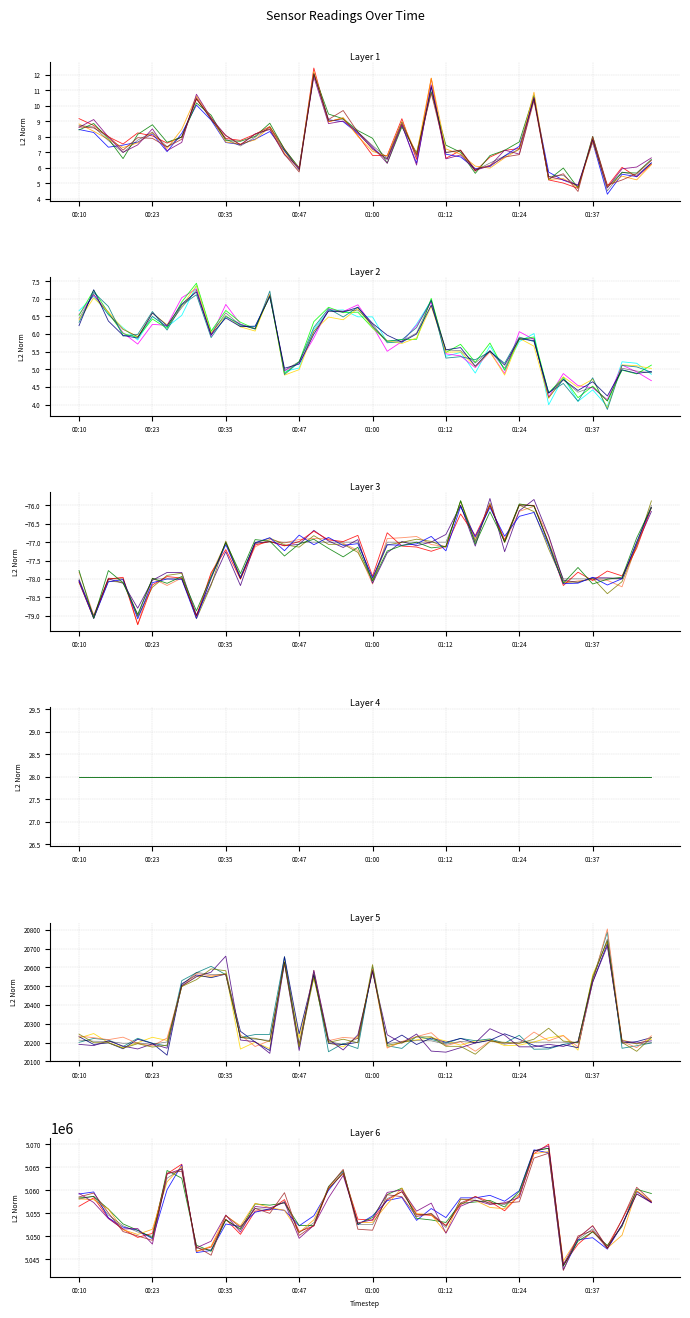

The Max_cycle series shows 31800.1 at 00:47. True or false?

False